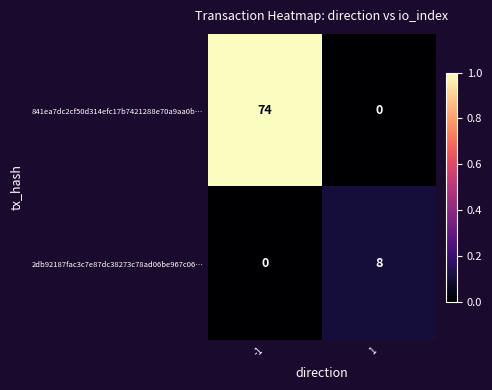

Which series has the largest total across all categories?

841ea7dc2cf50d314efc17b7421288e70a9aa0b…